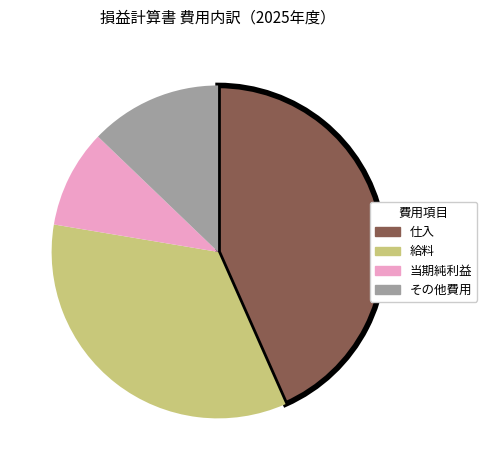

Which has a higher value, その他費用 or 当期純利益?

その他費用